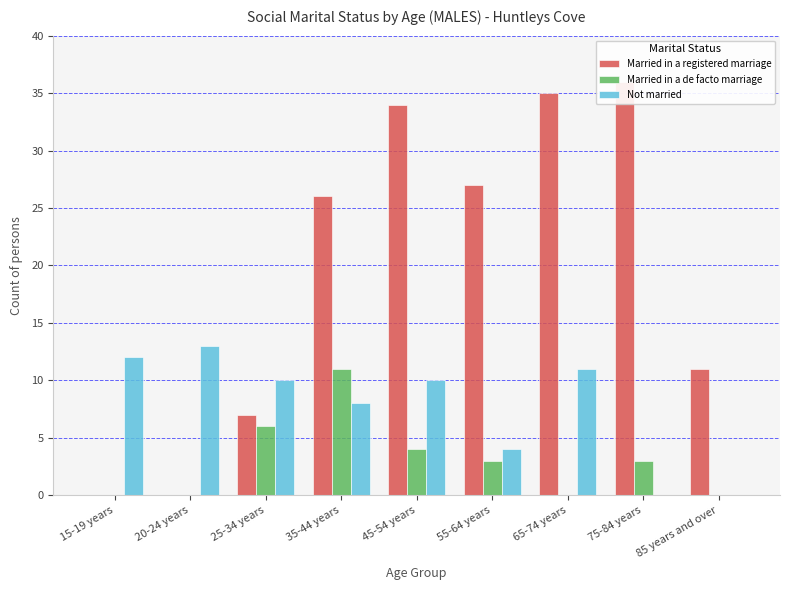

How many groups of bars are there?

9